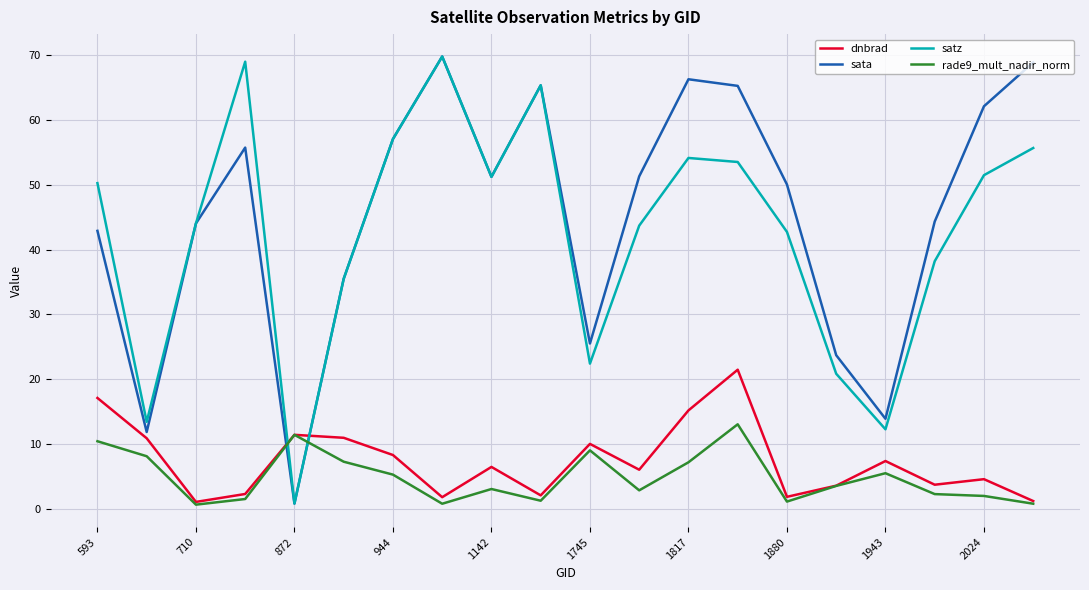

What is the maximum value for satz?

69.7